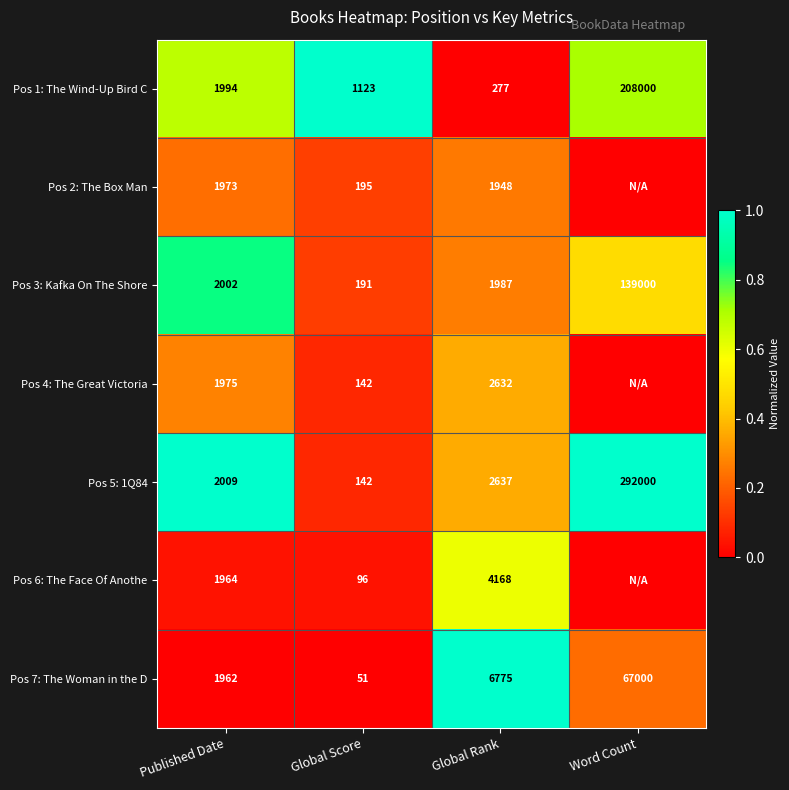

What is the total value across all series at Global Score?

1940